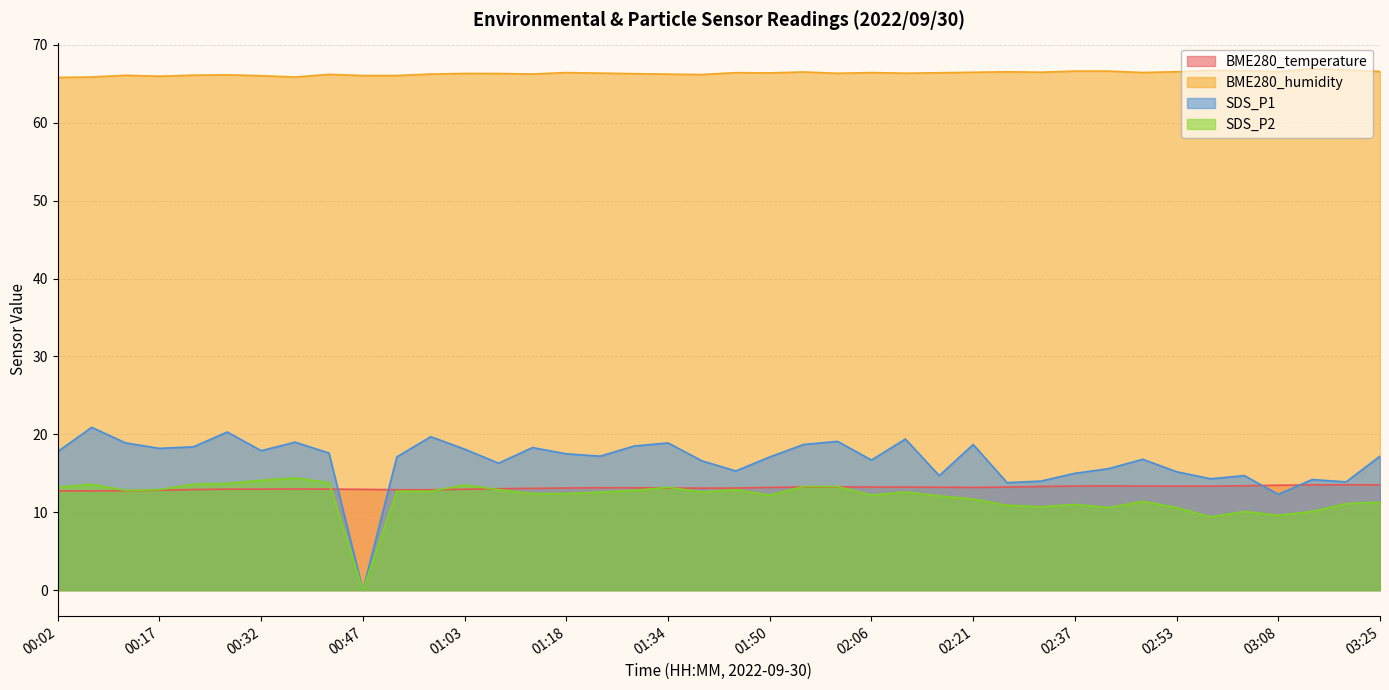

Which series has the largest range (max minus min)?

SDS_P1